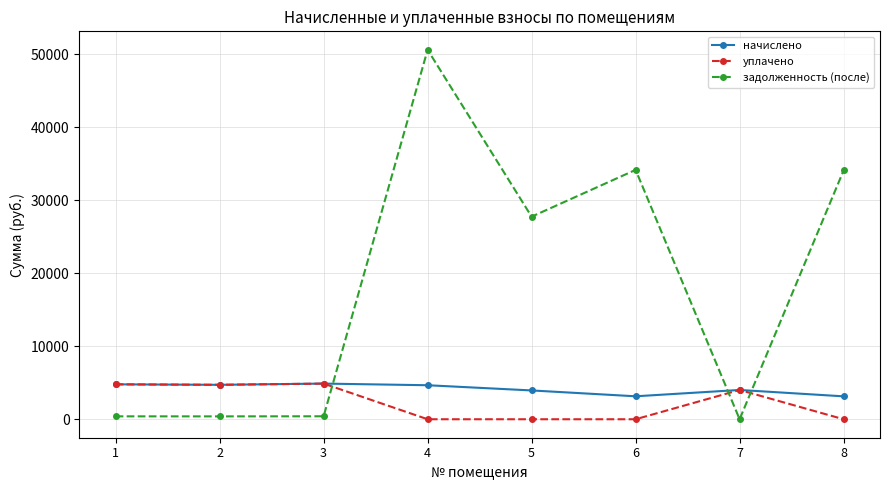

True or false: задолженность (после) has more than 0 points higher than both neighbors.

True